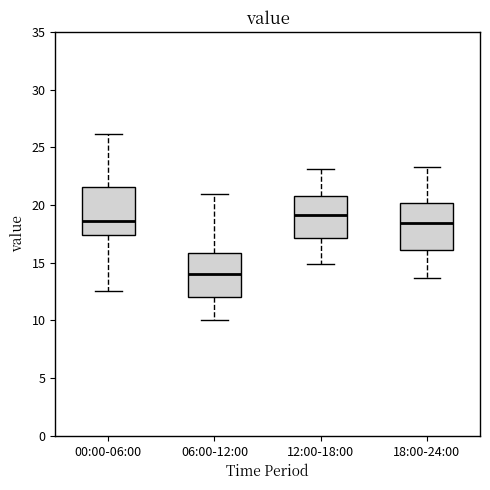

Reading left to right, read every box against the y-axis: the position of its median line, the range the box covers, and the ends of its whiskers. The values are not printed on the chart, so give them approximately, as read against the axis.

00:00-06:00: median 18.5, box 17.5 to 21.5, whiskers 12.5 to 26.0
06:00-12:00: median 14.0, box 12.0 to 16.0, whiskers 10.0 to 21.0
12:00-18:00: median 19.0, box 17.0 to 21.0, whiskers 15.0 to 23.0
18:00-24:00: median 18.5, box 16.0 to 20.0, whiskers 13.5 to 23.5